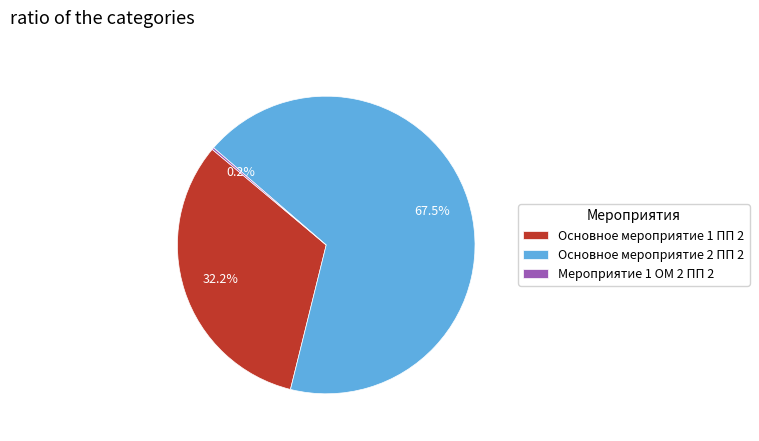

How much of the chart is everything except Основное мероприятие 1 ПП 2?

67.8%